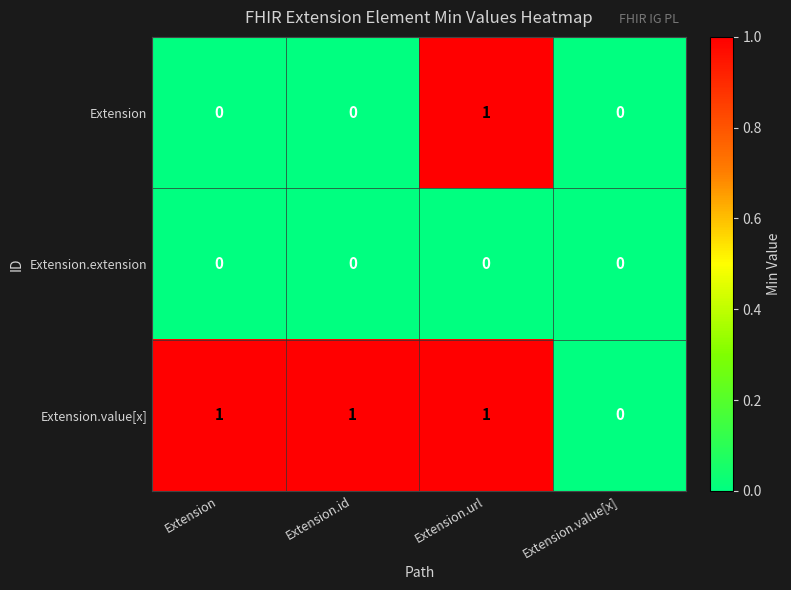

Reading left to right, extract all data points from this chart.

Extension: Extension=0	Extension.id=0	Extension.url=1	Extension.value[x]=0
Extension.extension: Extension=0	Extension.id=0	Extension.url=0	Extension.value[x]=0
Extension.value[x]: Extension=1	Extension.id=1	Extension.url=1	Extension.value[x]=0